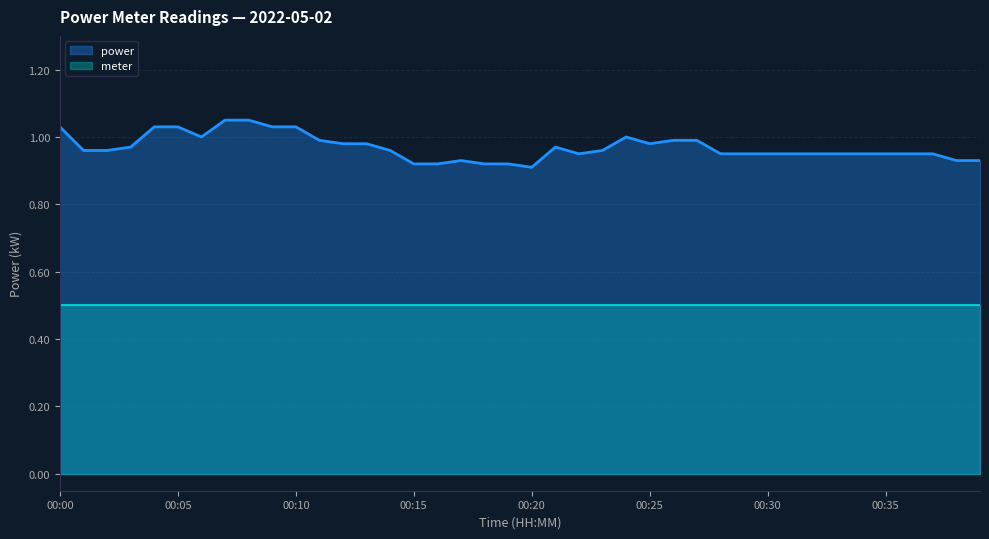

Between 00:32 and 00:12, which is larger?

00:12